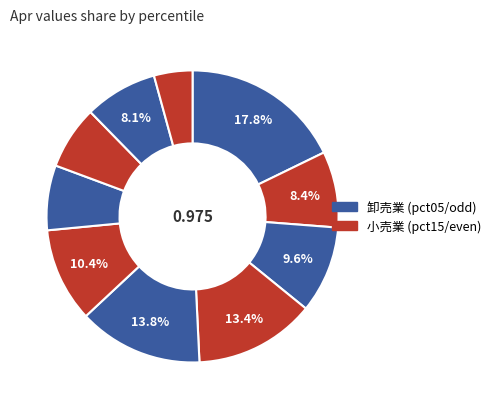

How many slices are in this pie chart?

10